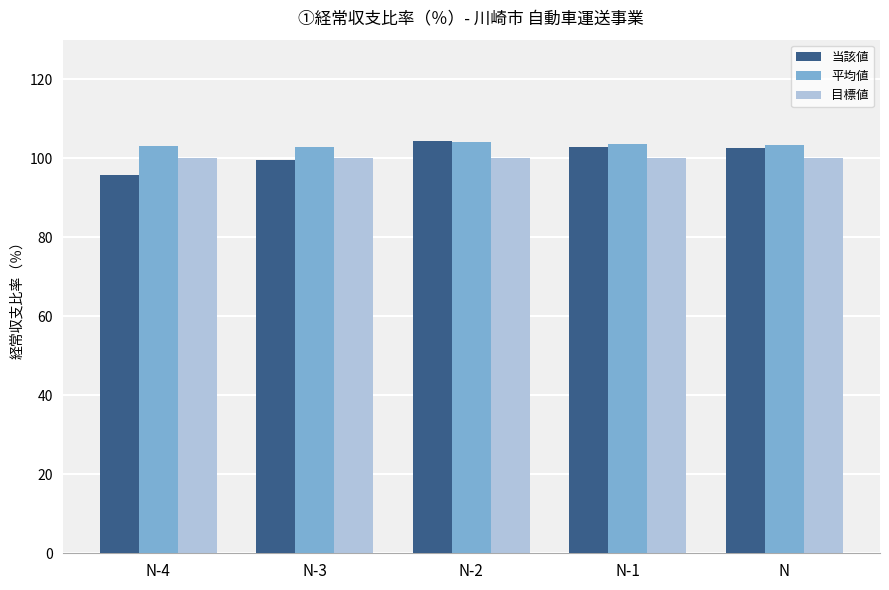

What is the difference between the maximum and second lowest values in the 当該値 series?

4.8